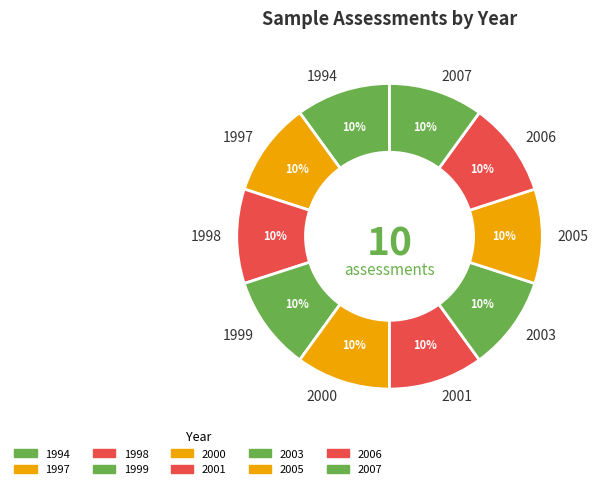

To the nearest percent, what is the combined percentage of 2003 and 2001?

20%